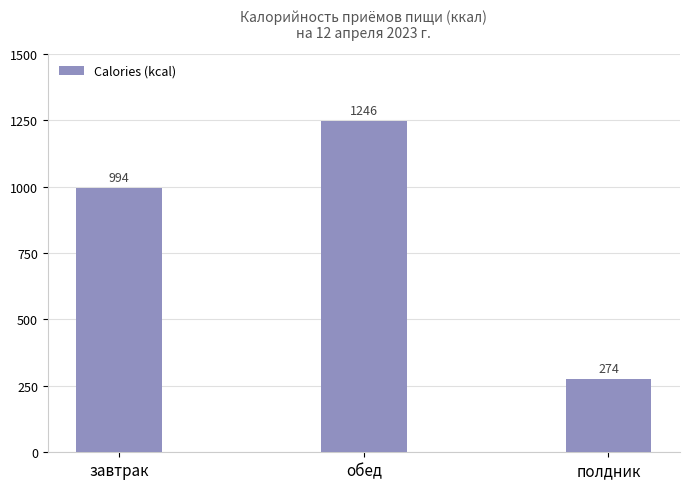

Approximately how many times larger is the value at завтрак compared to обед?

0.8